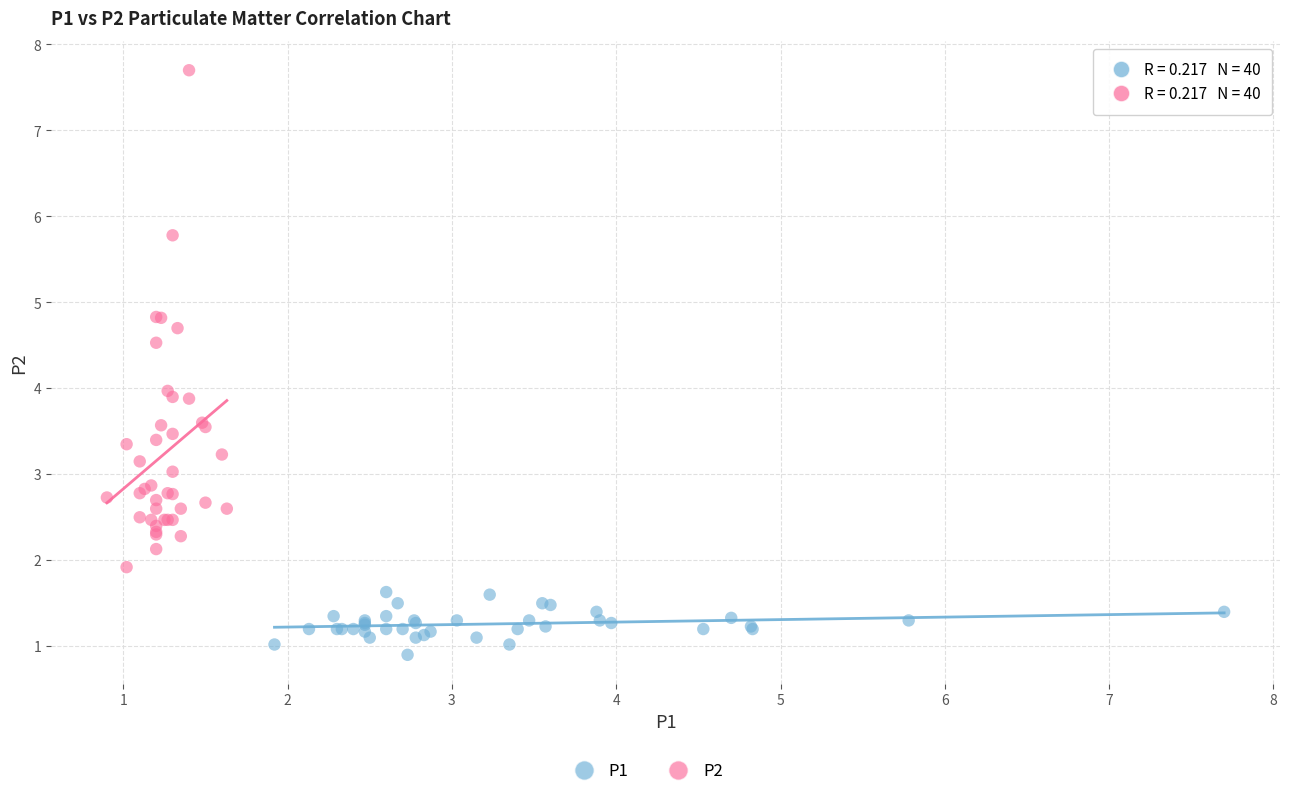

Which series contains the highest Y value?

P2